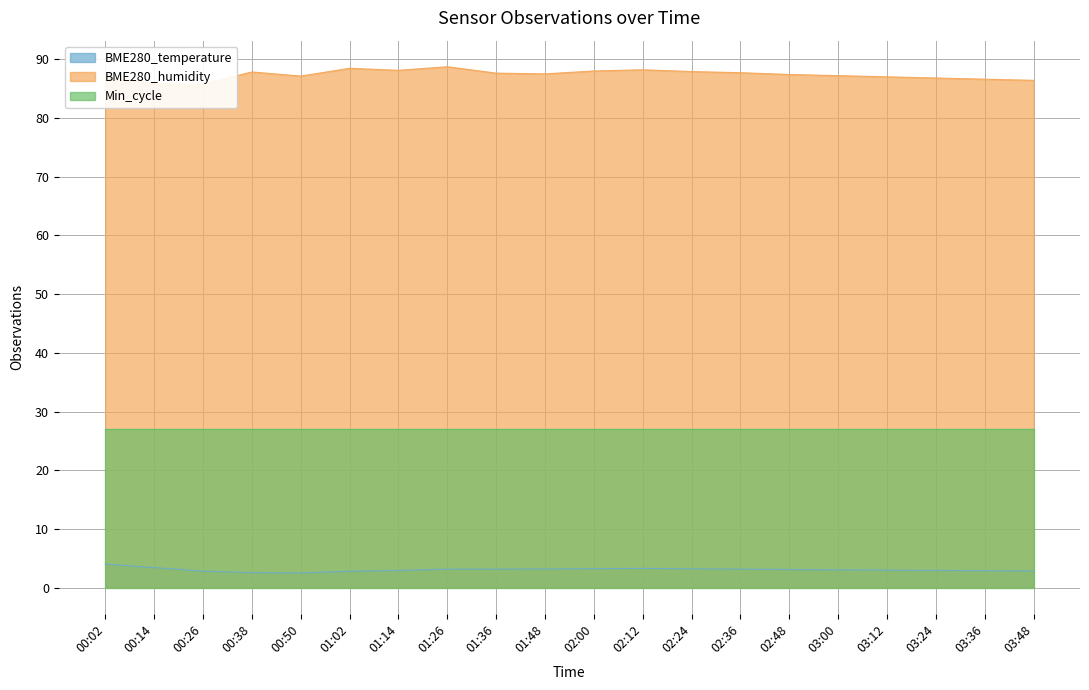

What is the lowest value of the BME280_temperature series?

2.5